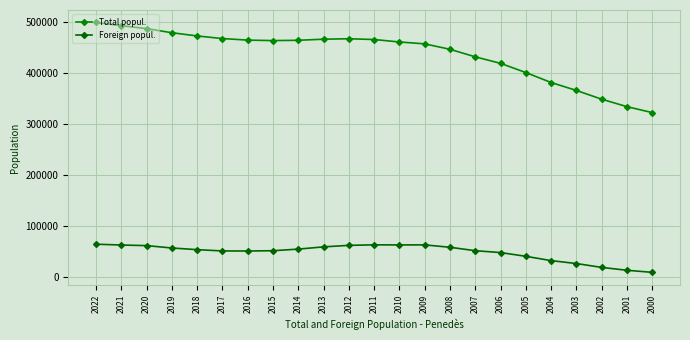

Which category has the highest value across all series?

2022